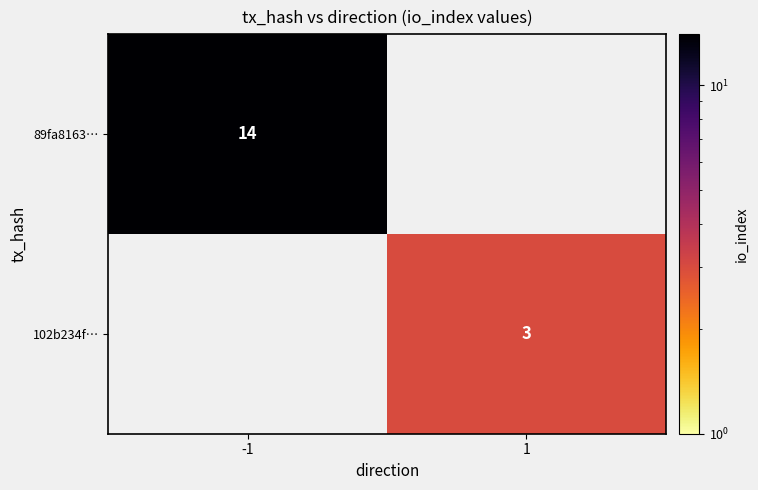

The value of 102b234f… at 1 is 3. True or false?

True